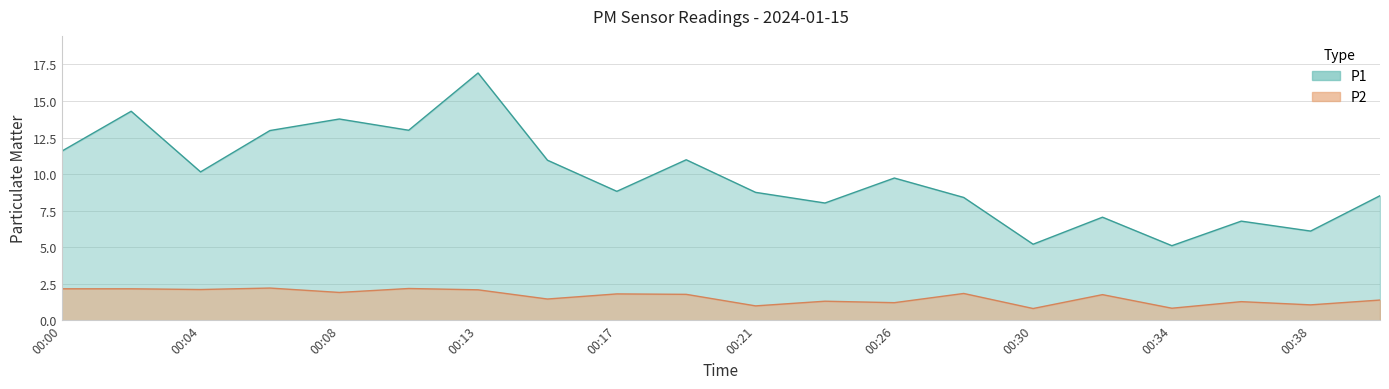

At which category does P1 reach its first local valley?

00:04